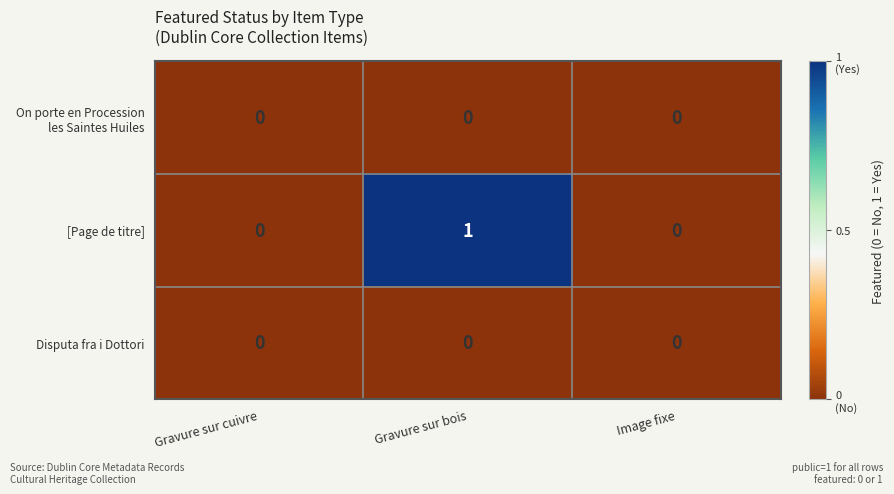

Which series has the largest total across all categories?

[Page de titre]